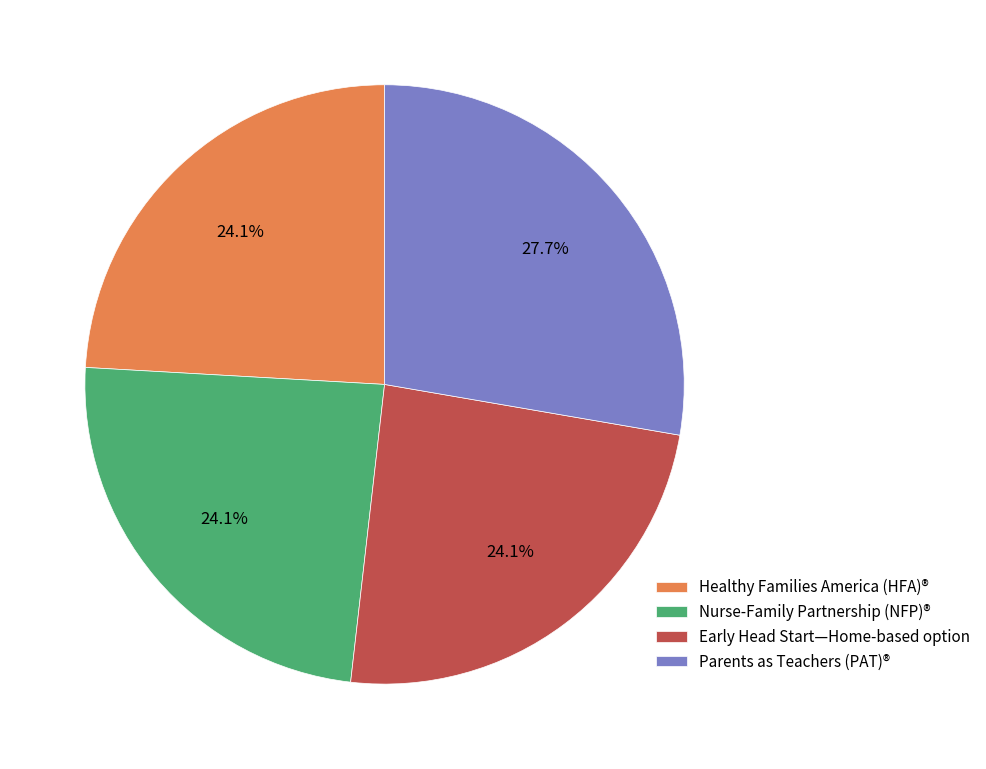

Approximately how many times larger is the value at Healthy Families America (HFA)® compared to Nurse-Family Partnership (NFP)®?

1.0